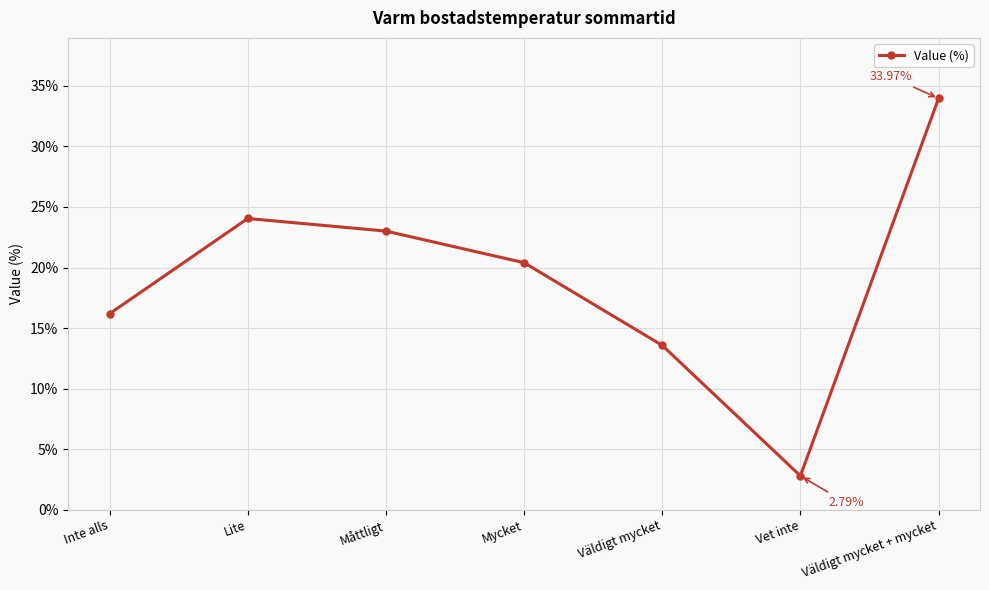

What is the smallest value displayed?

2.8